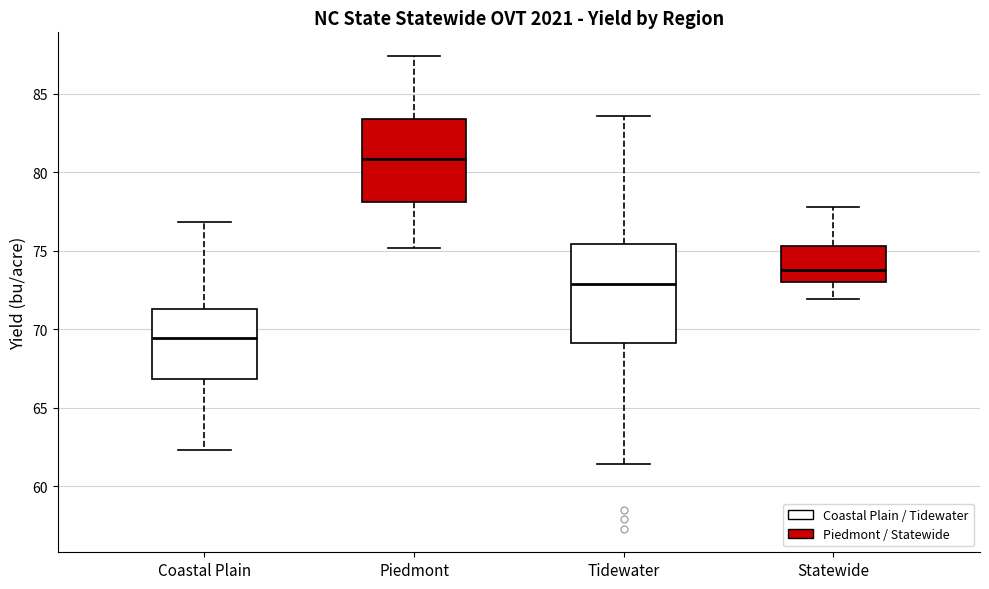

Where is the upper edge of the box for Piedmont on the y-axis? The values are not printed on the chart, so give them approximately, as read against the axis.

83.5